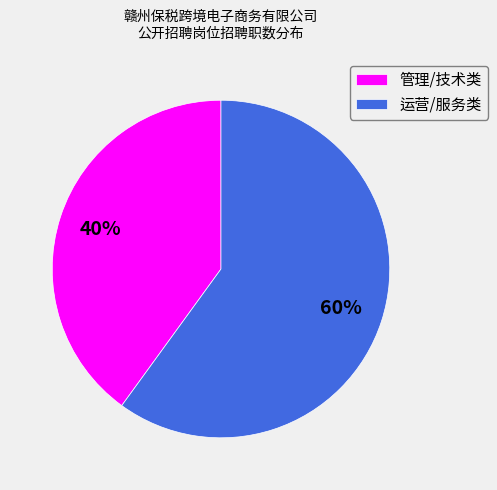

Rank the categories by value from lowest to highest.

管理/技术类, 运营/服务类